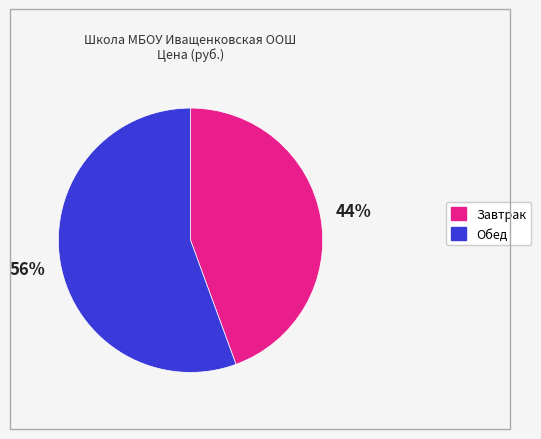

The Обед slice represents 70% of the pie. True or false?

False